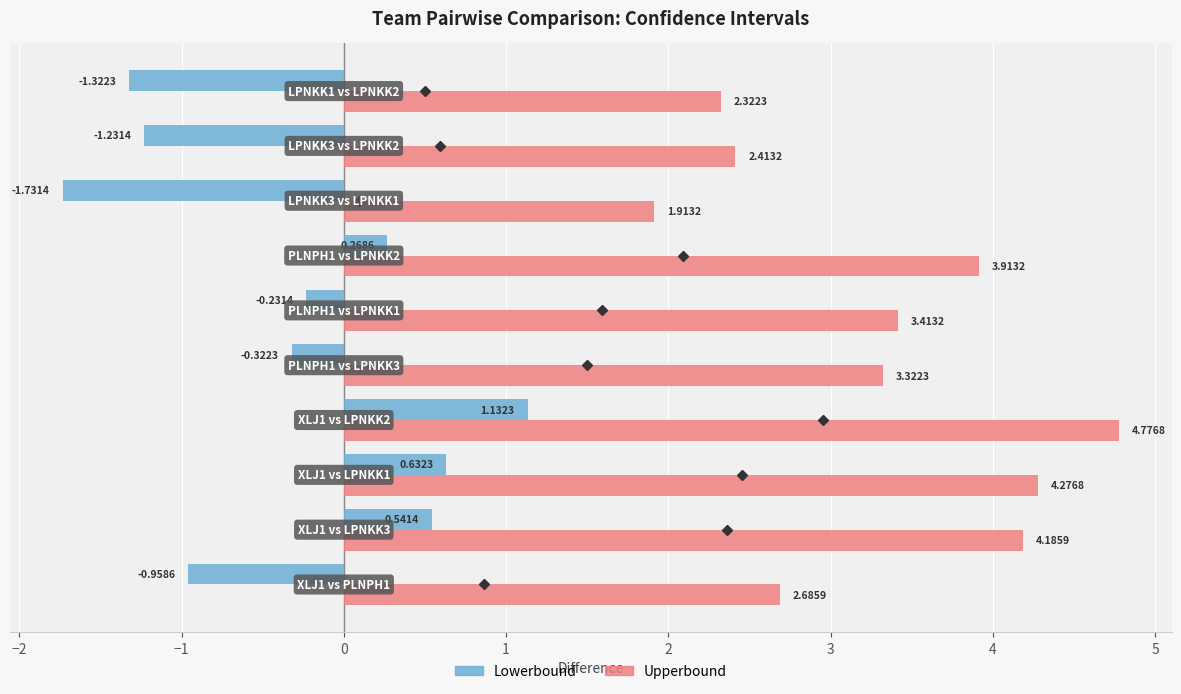

List the series in order of their peak value, highest first.

Upperbound, Lowerbound